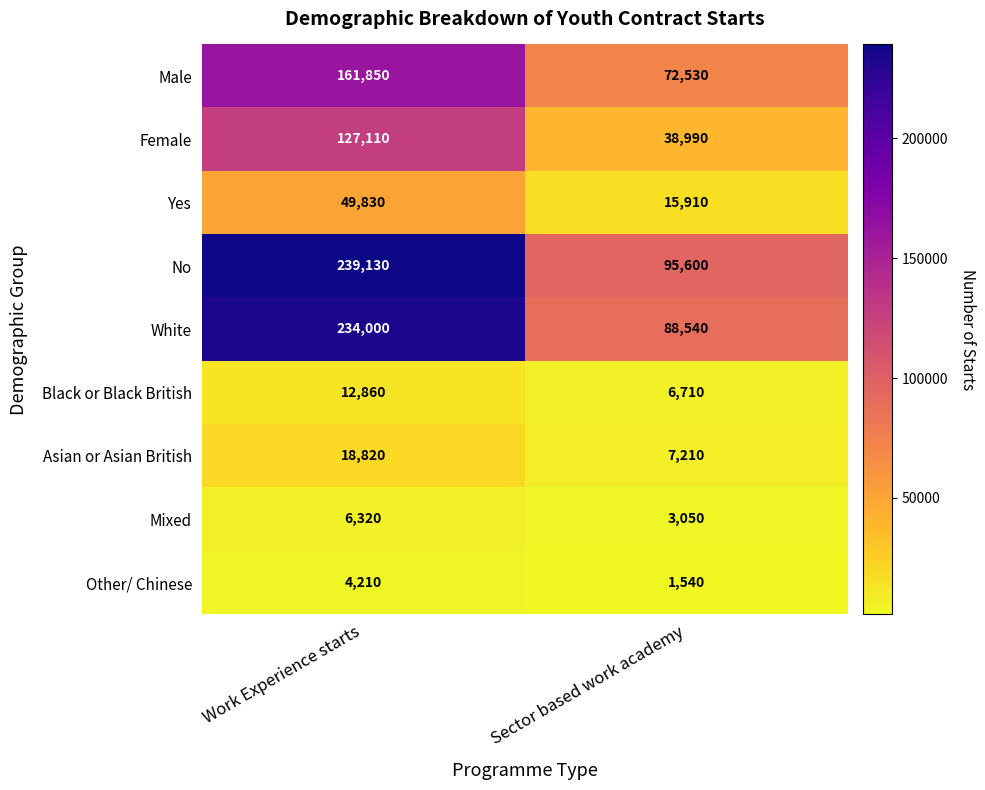

What is the spread (max minus min) of values at Work Experience starts?

234920